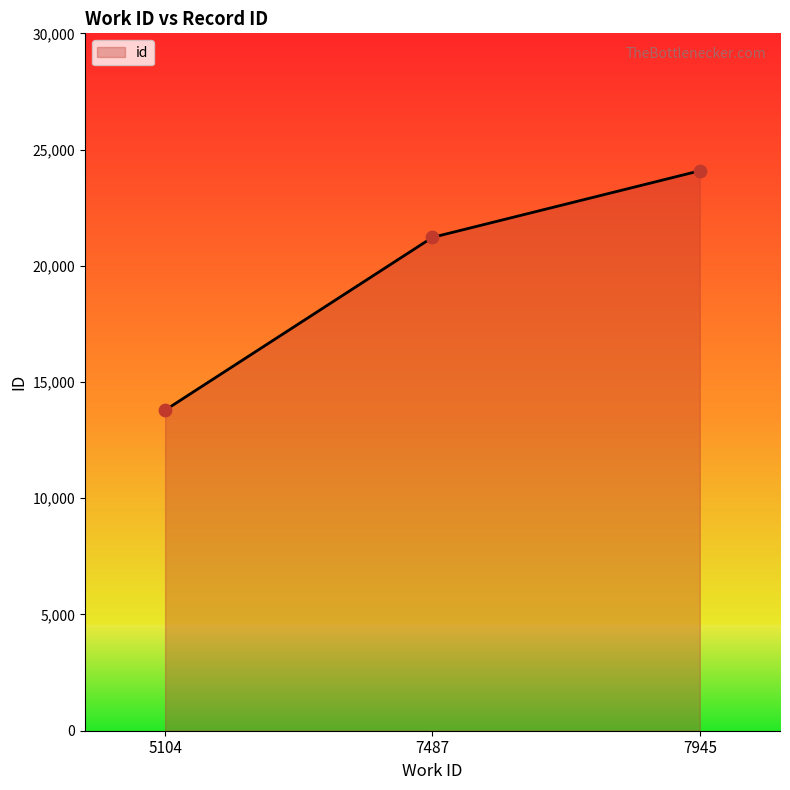

What is the change in value from 5104 to 7945?

+10297